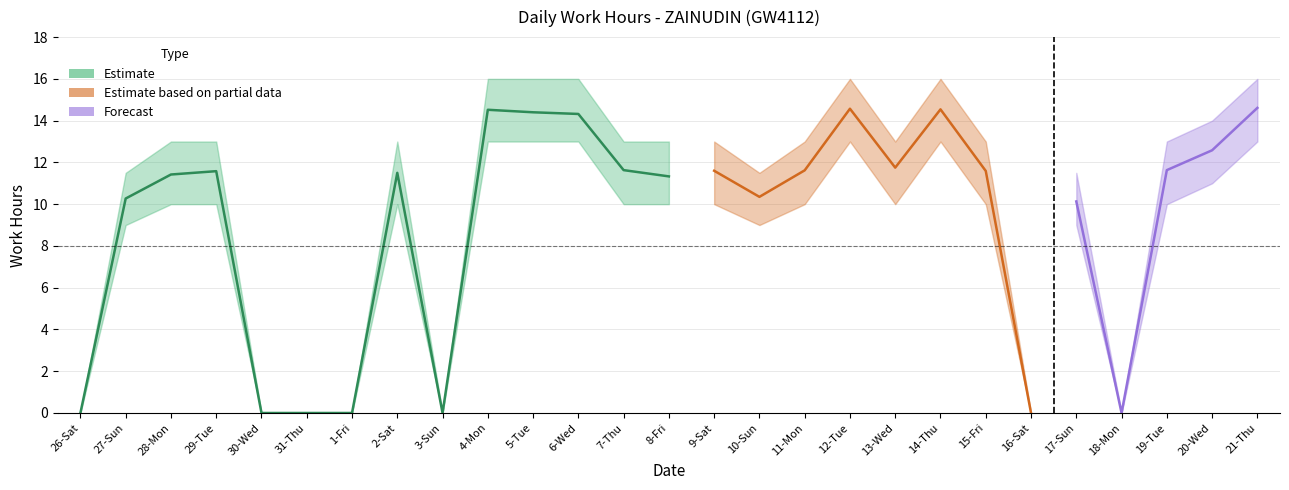

At which label is Upper Band closest to 8?

27-Sun